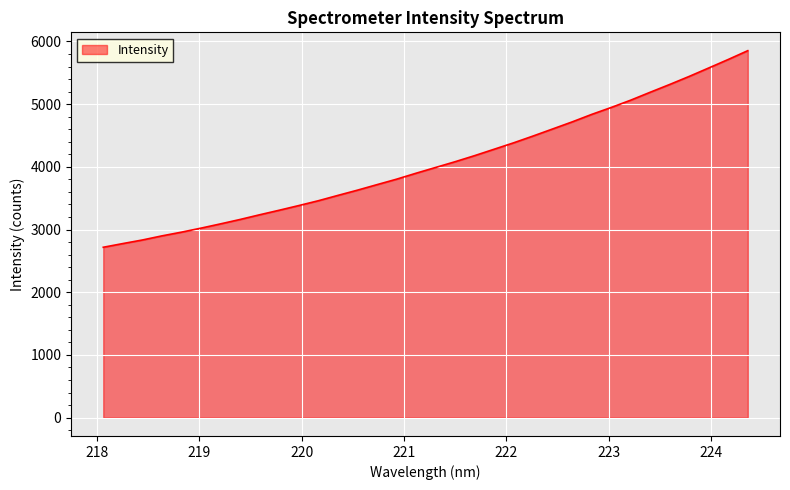

What is the minimum value shown in the chart?

2717.1